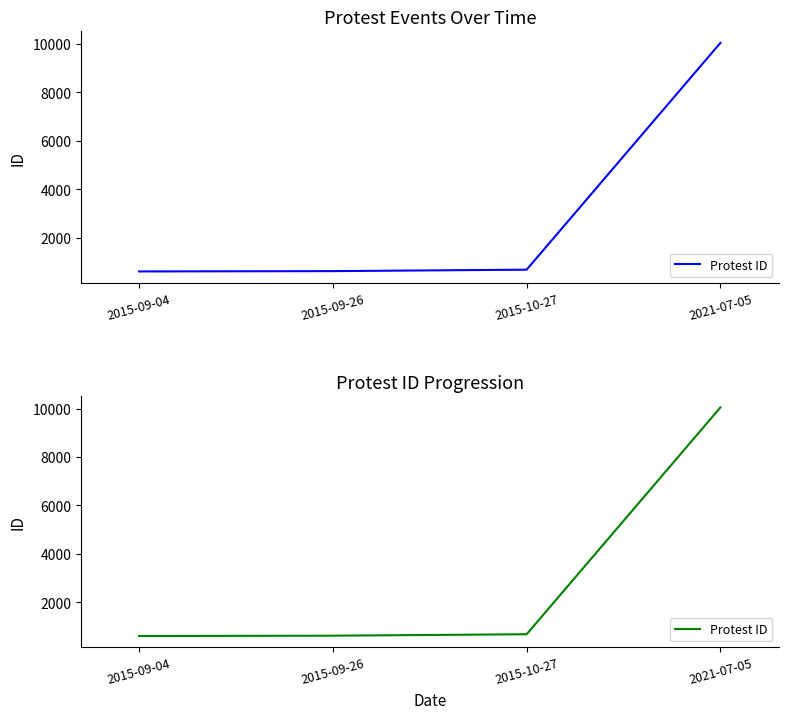

Is it true that the value at 2021-07-05 is 10048?

True